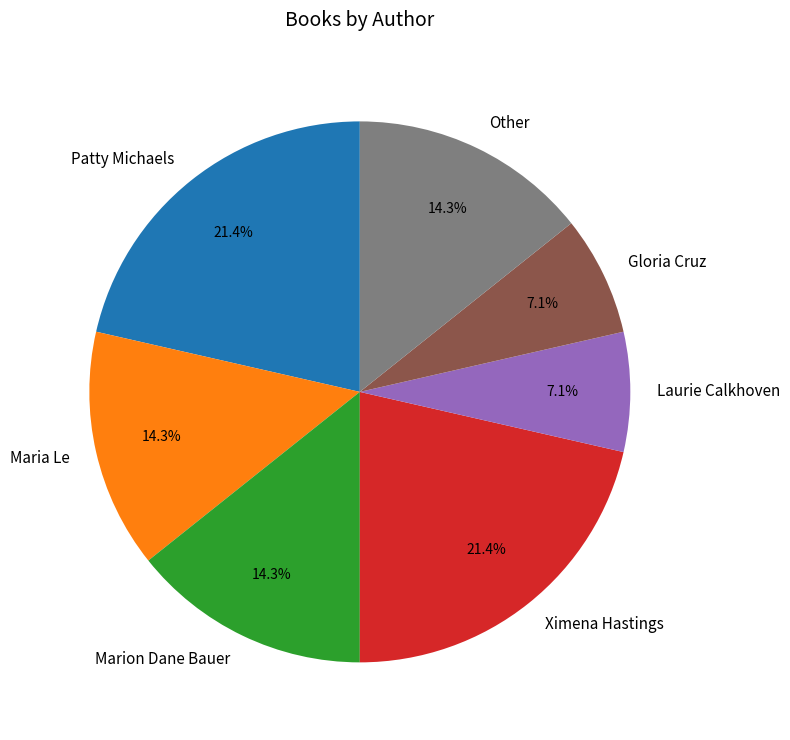

Which has a higher value, Ximena Hastings or Marion Dane Bauer?

Ximena Hastings